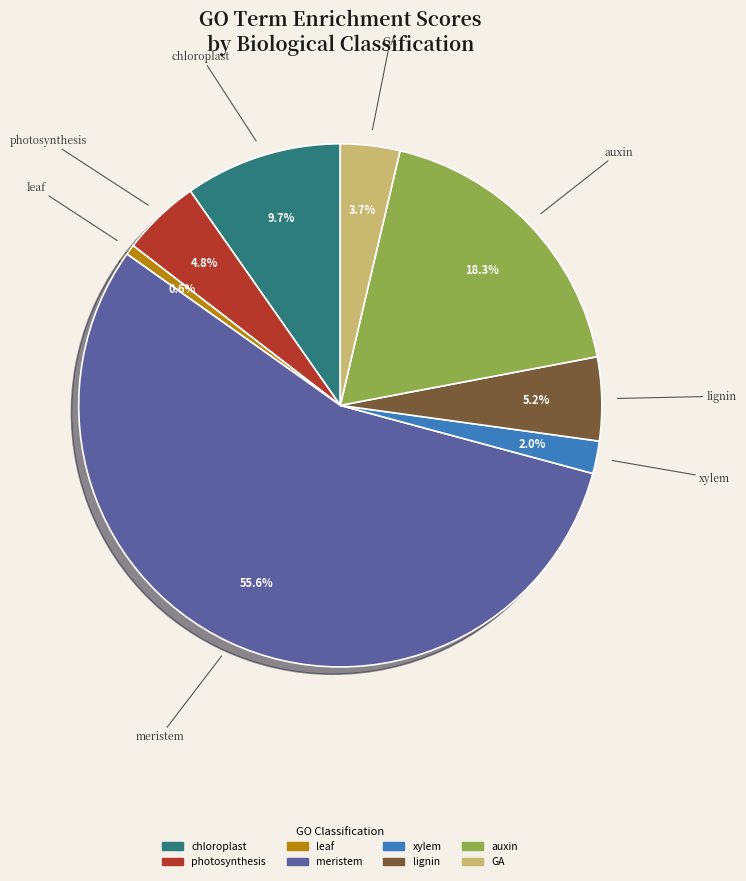

Is there any slice that represents more than half of the pie?

Yes